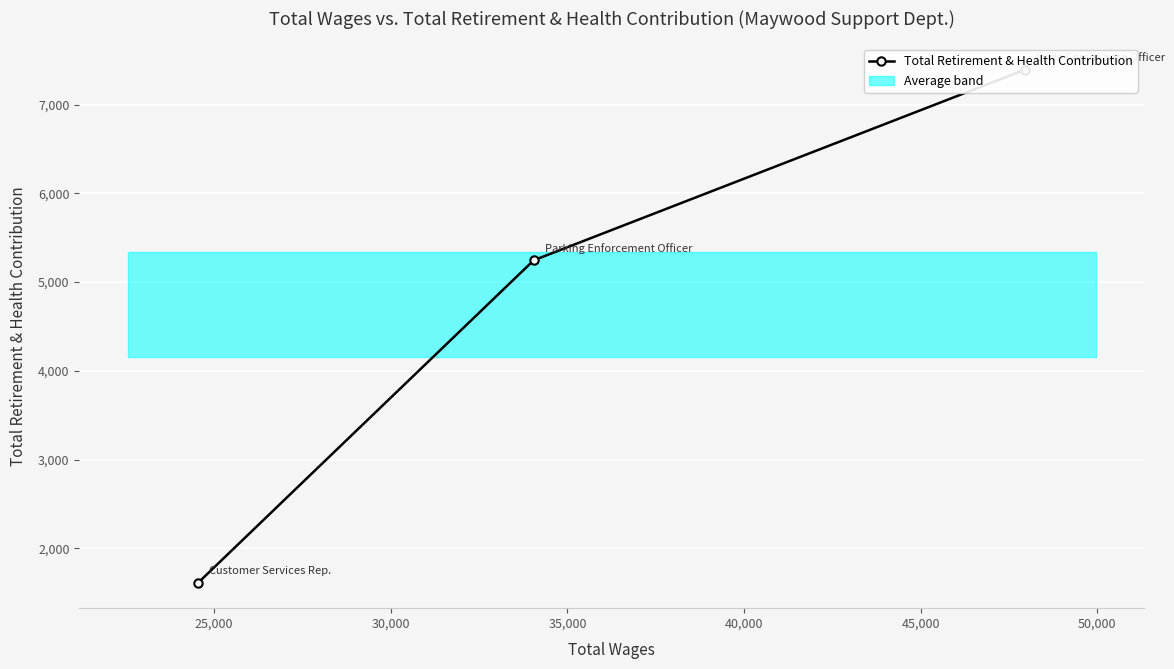

What is the difference between the values at 30,000 and 25,000?

3630